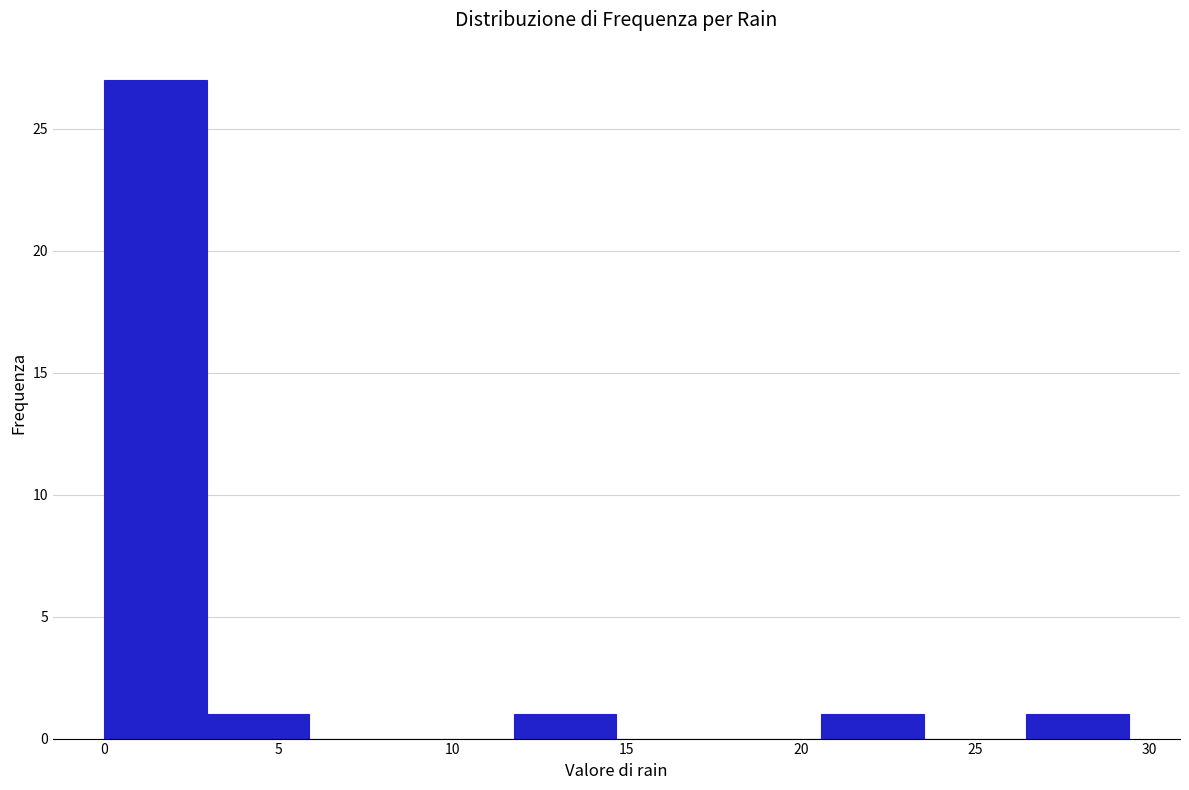

Over which range of the x-axis is the bar tallest?

0.0 to 3.0